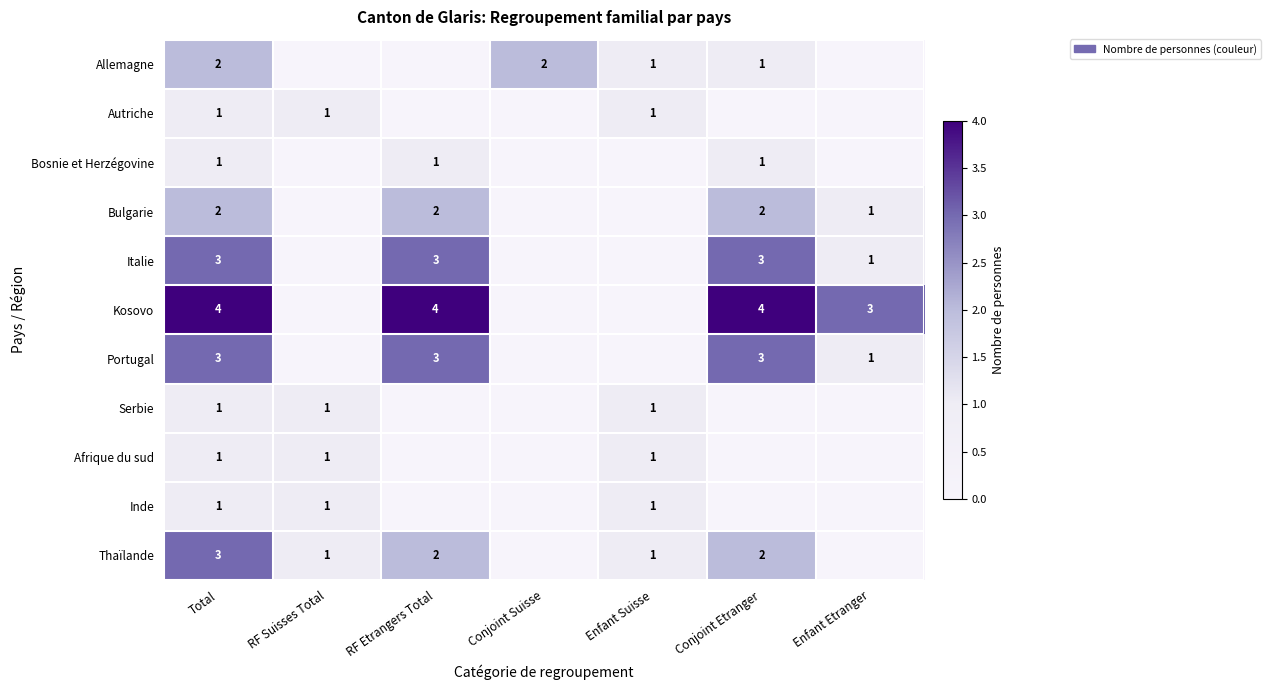

The value of Bulgarie at Enfant Etranger is 1. True or false?

True